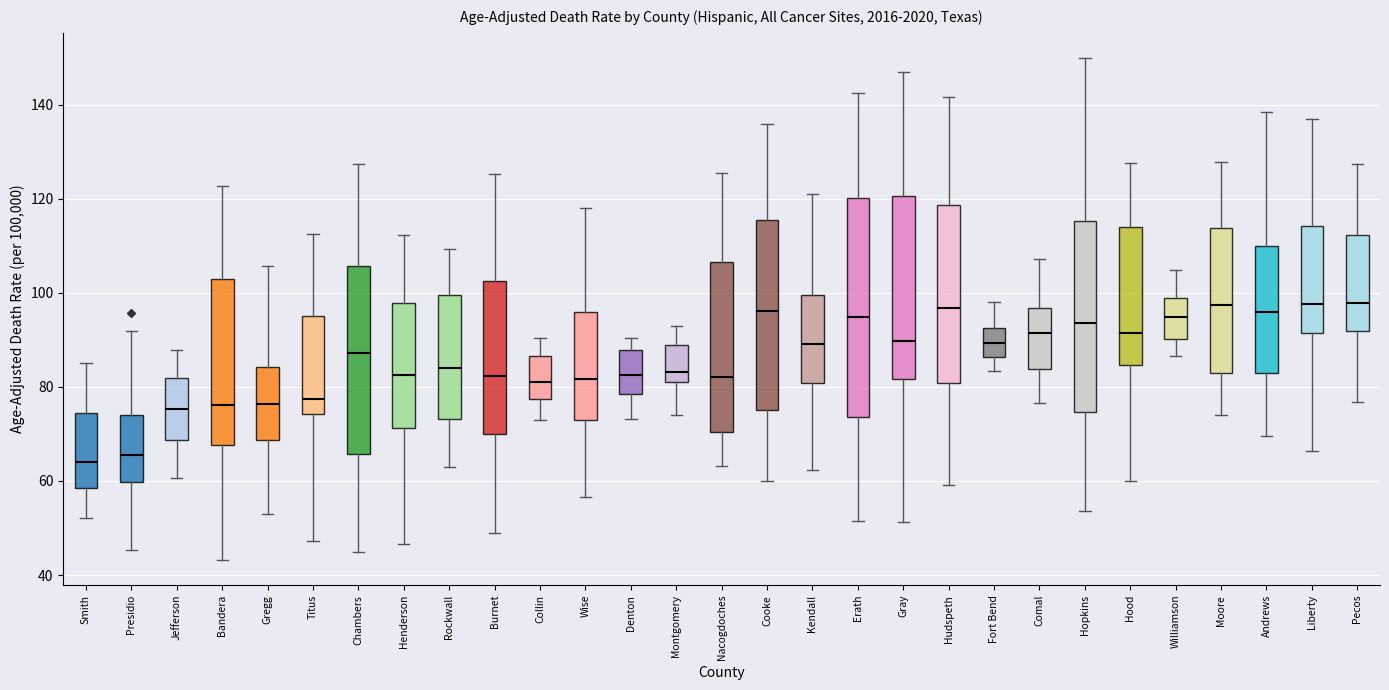

Reading left to right, transcribe this box plot: for each box, give where its median line is, the range the box spans, and where its two whiskers end, as read against the y-axis. The values are not printed on the chart, so give them approximately, as read against the axis.

Smith: median 64, box 58 to 74, whiskers 52 to 86
Presidio: median 66, box 60 to 74, whiskers 46 to 92
Jefferson: median 76, box 68 to 82, whiskers 60 to 88
Bandera: median 76, box 68 to 102, whiskers 44 to 122
Gregg: median 76, box 68 to 84, whiskers 54 to 106
Titus: median 78, box 74 to 96, whiskers 48 to 112
Chambers: median 88, box 66 to 106, whiskers 44 to 128
Henderson: median 82, box 72 to 98, whiskers 46 to 112
Rockwall: median 84, box 74 to 100, whiskers 62 to 110
Burnet: median 82, box 70 to 102, whiskers 48 to 126
Collin: median 82, box 78 to 86, whiskers 72 to 90
Wise: median 82, box 72 to 96, whiskers 56 to 118
Denton: median 82, box 78 to 88, whiskers 74 to 90
Montgomery: median 84, box 80 to 88, whiskers 74 to 94
Nacogdoches: median 82, box 70 to 106, whiskers 64 to 126
Cooke: median 96, box 74 to 116, whiskers 60 to 136
Kendall: median 90, box 80 to 100, whiskers 62 to 122
Erath: median 94, box 74 to 120, whiskers 52 to 142
Gray: median 90, box 82 to 120, whiskers 52 to 146
Hudspeth: median 96, box 80 to 118, whiskers 60 to 142
Fort Bend: median 90, box 86 to 92, whiskers 84 to 98
Comal: median 92, box 84 to 96, whiskers 76 to 108
Hopkins: median 94, box 74 to 116, whiskers 54 to 150
Hood: median 92, box 84 to 114, whiskers 60 to 128
Williamson: median 94, box 90 to 98, whiskers 86 to 104
Moore: median 98, box 84 to 114, whiskers 74 to 128
Andrews: median 96, box 82 to 110, whiskers 70 to 138
Liberty: median 98, box 92 to 114, whiskers 66 to 138
Pecos: median 98, box 92 to 112, whiskers 76 to 128